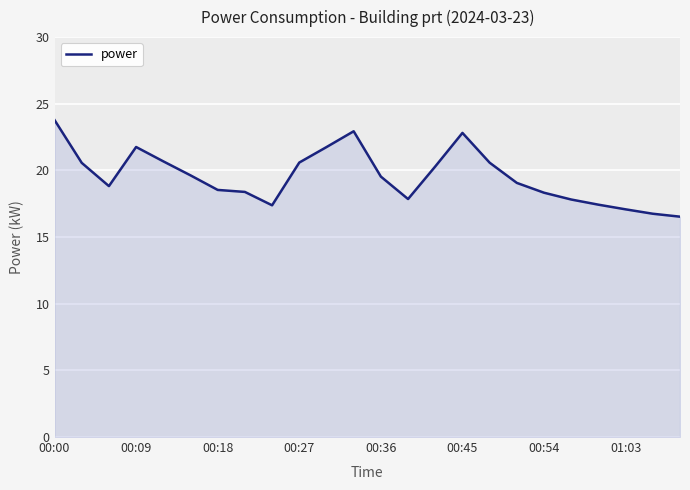

What is the greatest value displayed?

23.8